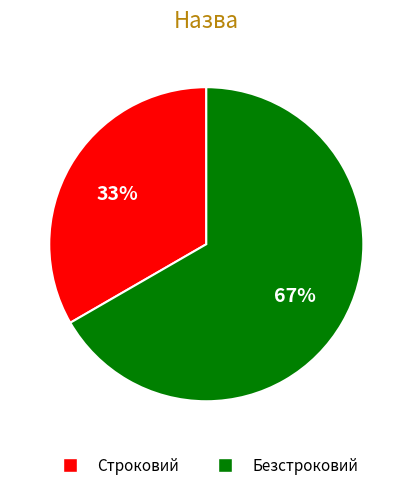

Is it true that Безстроковий is 74% of the pie?

False